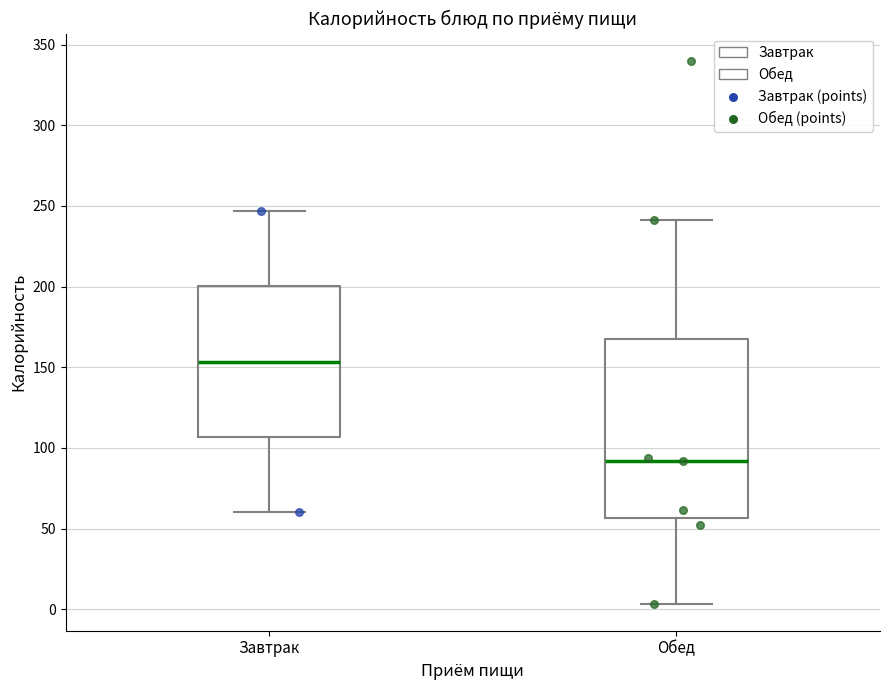

Where does the median line of the box for Завтрак sit on the y-axis? The values are not printed on the chart, so give them approximately, as read against the axis.

155